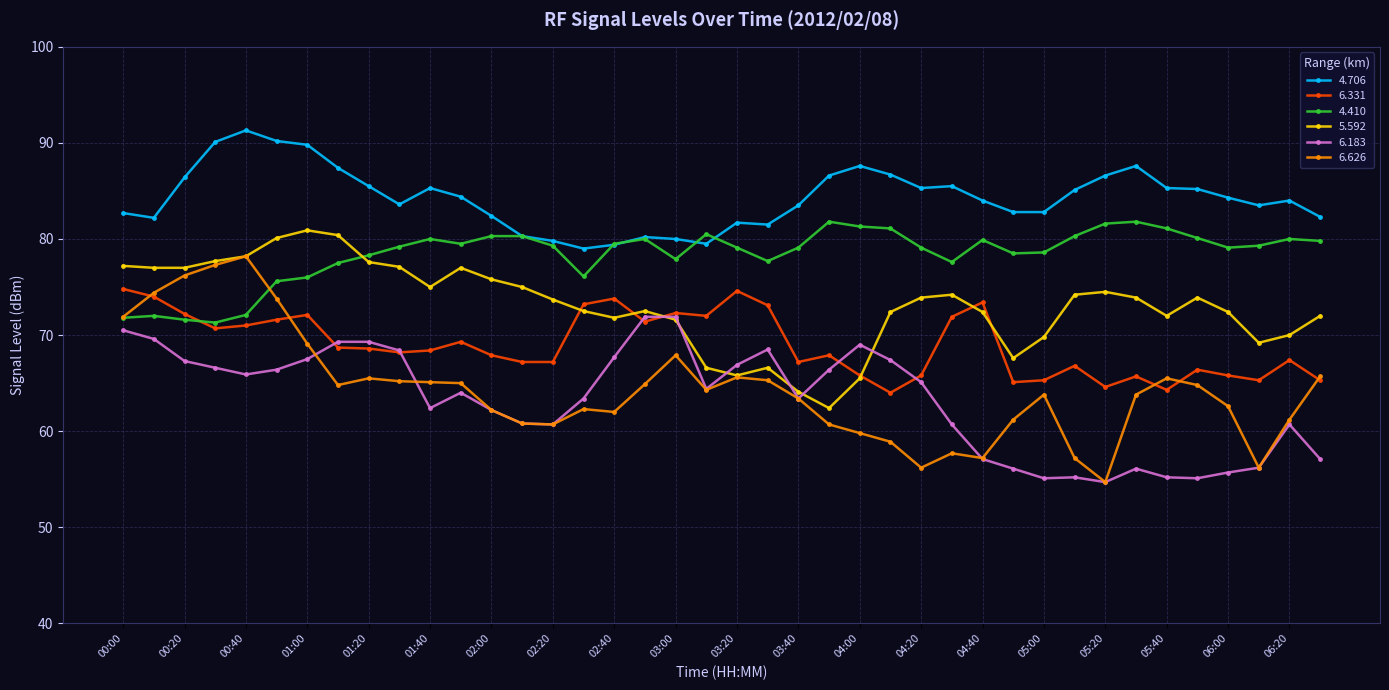

What is the minimum value shown in the chart?

54.7